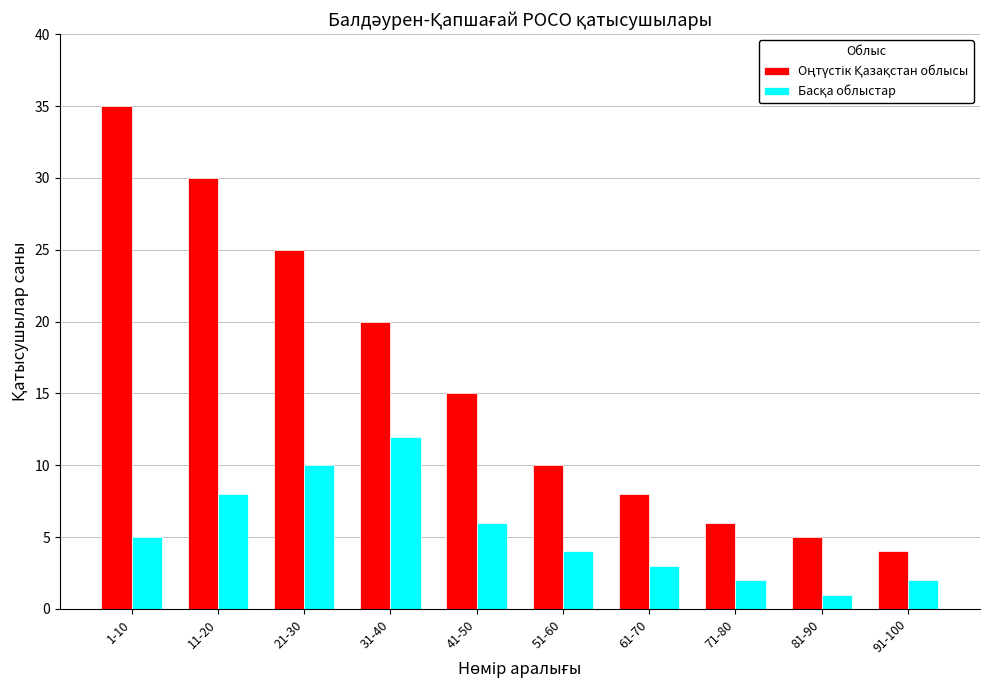

At which category does the chart reach its minimum across all series?

81-90